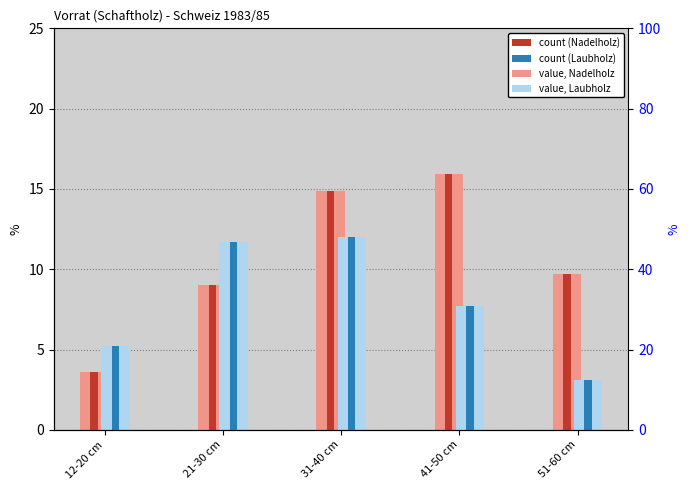

What is the approximate value of Nadelholz at 21-30 cm?

9.0